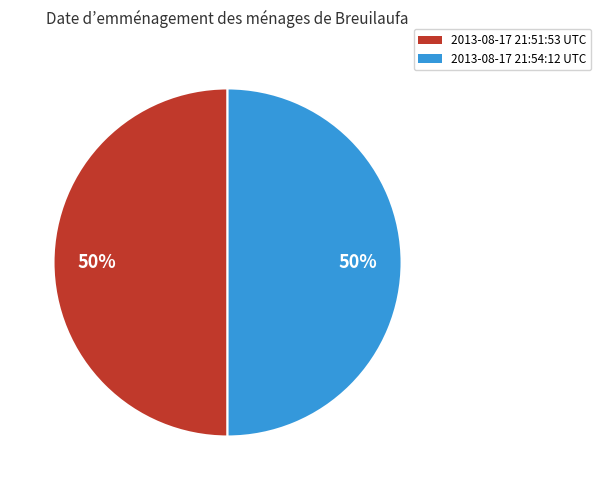

Combined, do 2013-08-17 21:51:53 UTC and 2013-08-17 21:54:12 UTC account for over 50%?

Yes